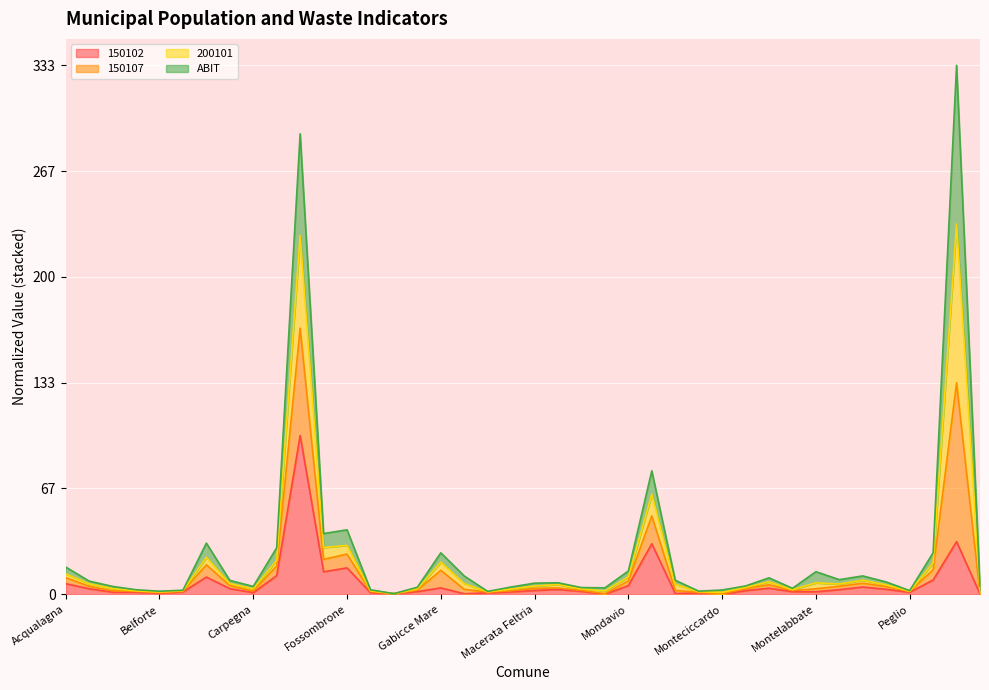

Is it true that 150102 equals 10.4 at Acqualagna?

False